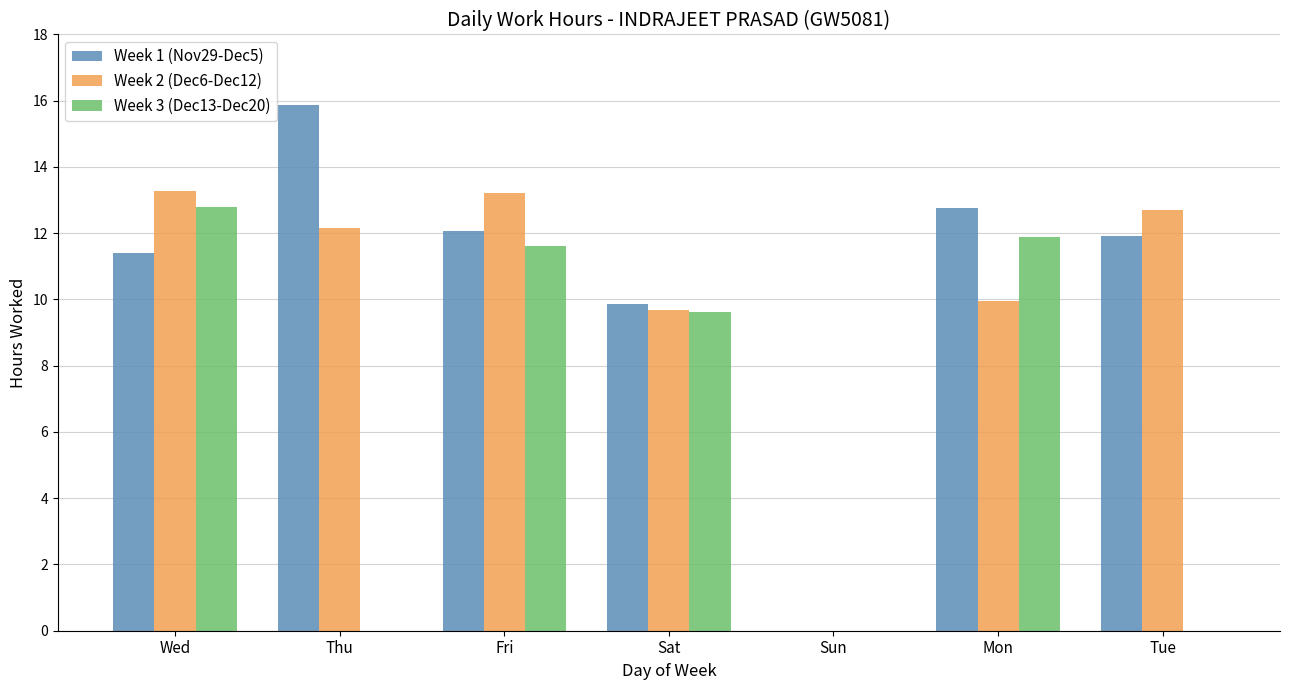

The value of Week 1 (Nov29-Dec5) at Wed is 16.1. True or false?

False